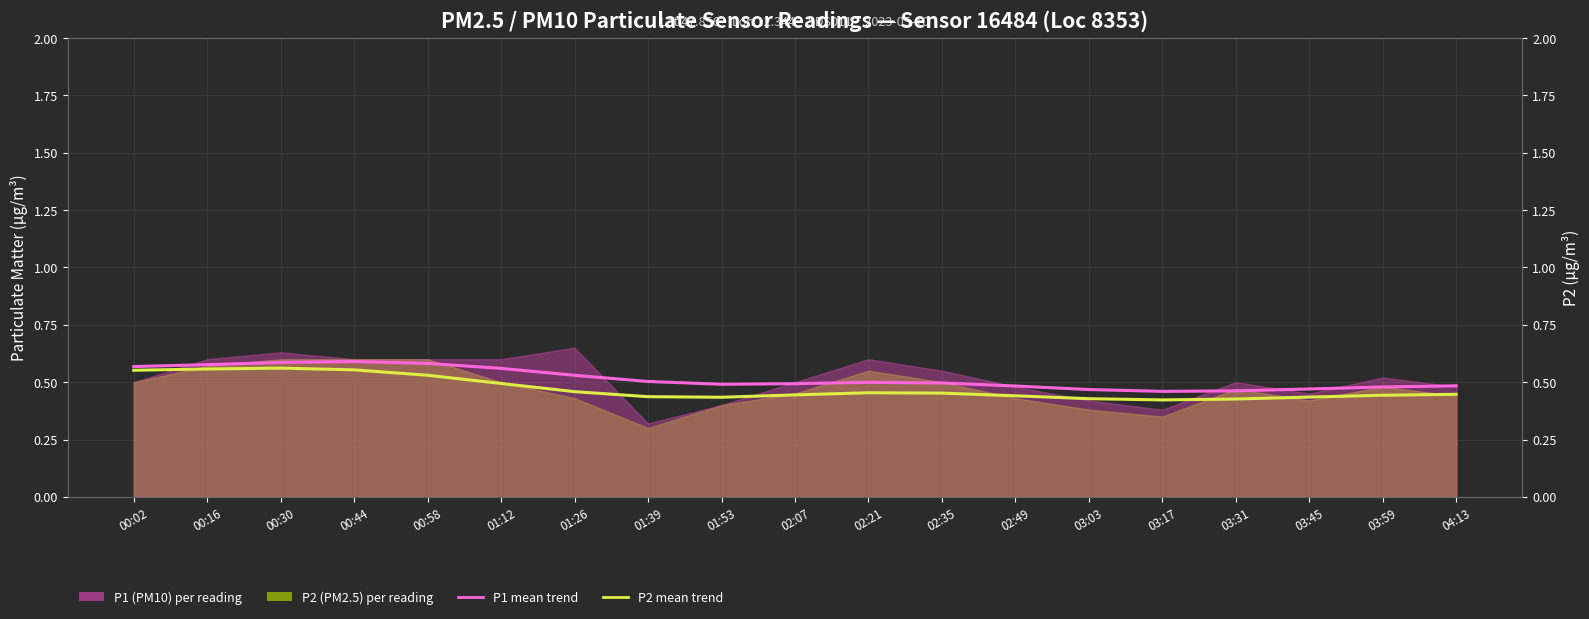

Which series changed the most between 01:12 and 02:35?

P1 (PM10) mean